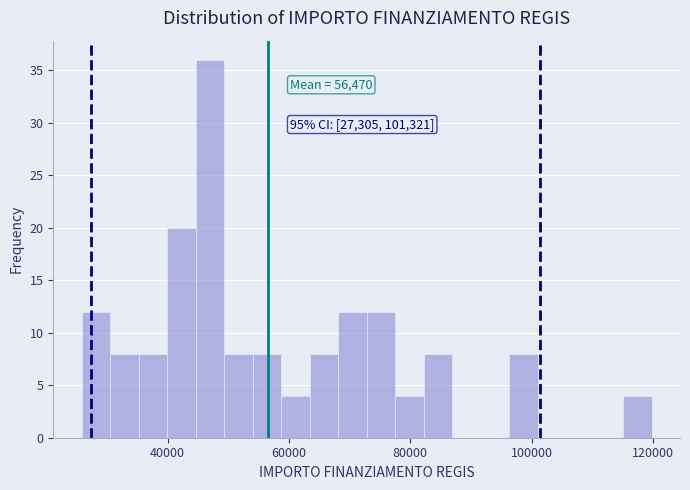

Read against the x-axis, roughly where is the centre of the tallest bar?

46000